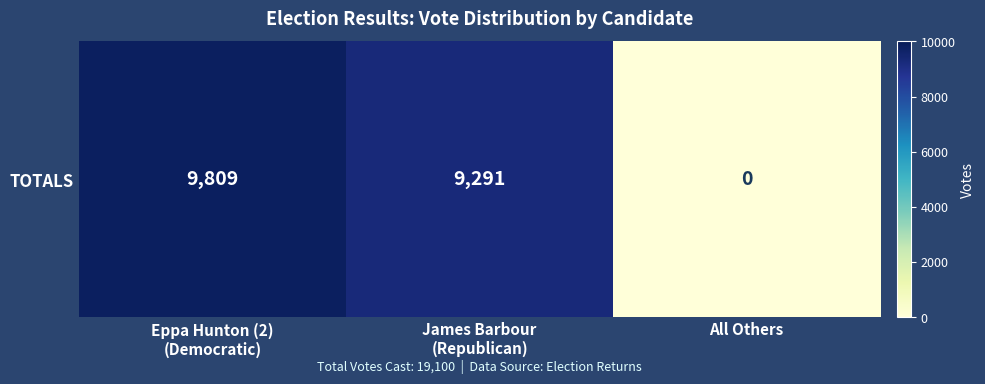

At which label does the data first exceed 9291?

Eppa Hunton (2)
(Democratic)